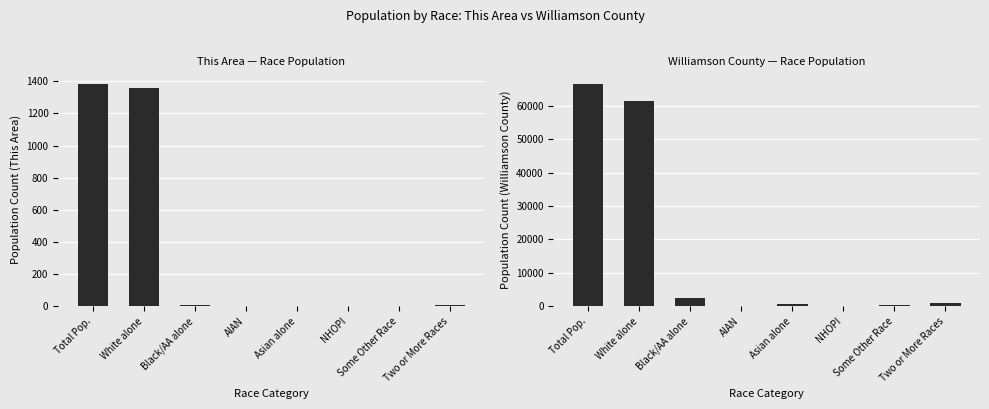

Rank the categories by Williamson County value from highest to lowest.

Total Pop., White alone, Black/AA alone, Two or More Races, Asian alone, Some Other Race, AIAN, NHOPI